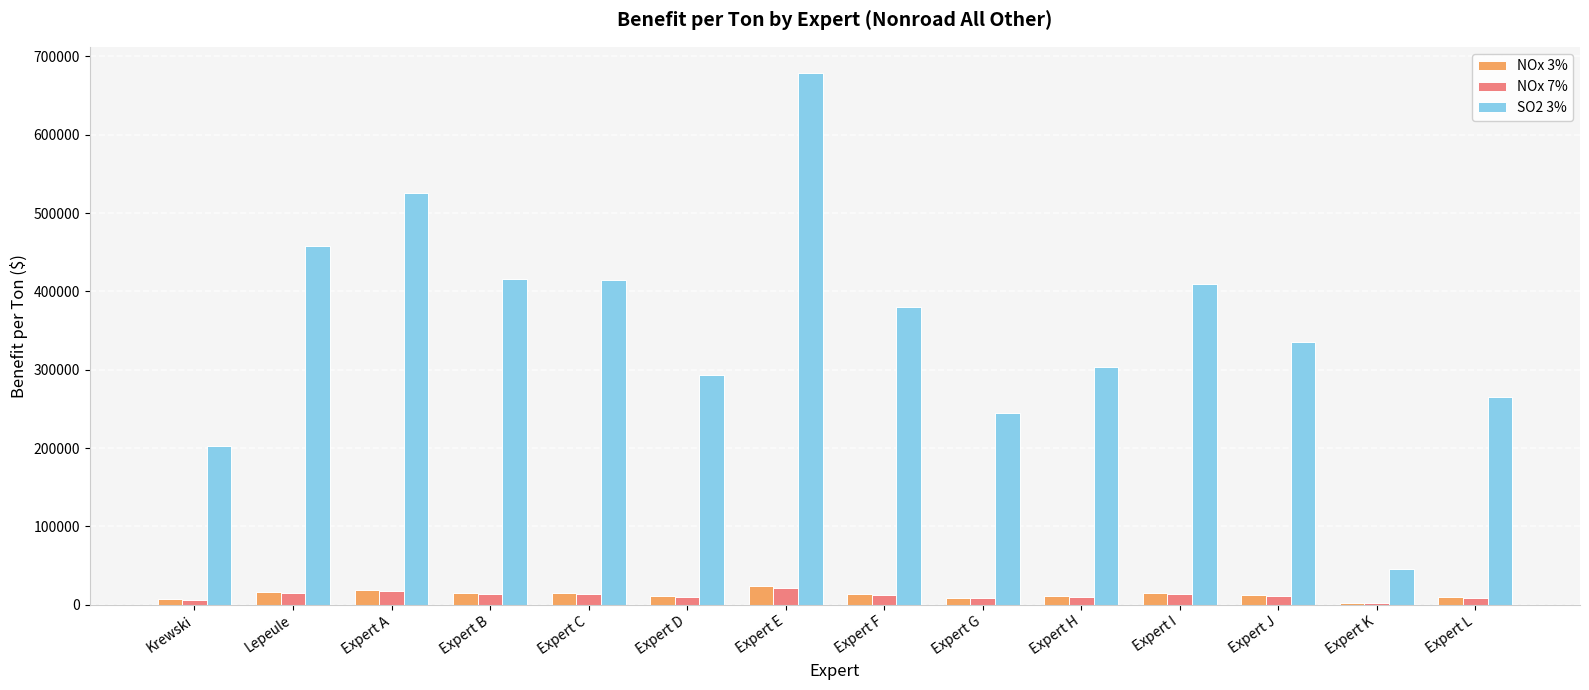

What is the maximum value shown in the chart?

678359